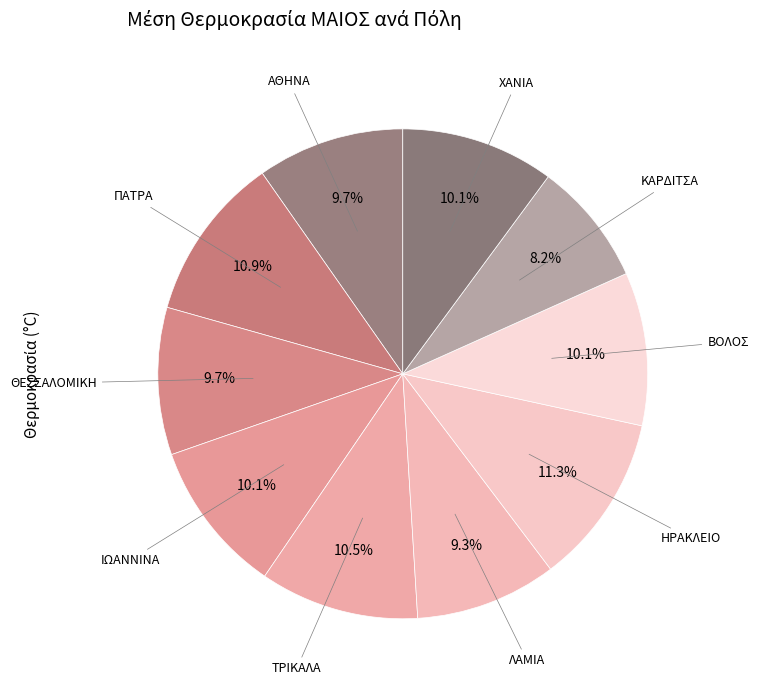

How many slices are in this pie chart?

10